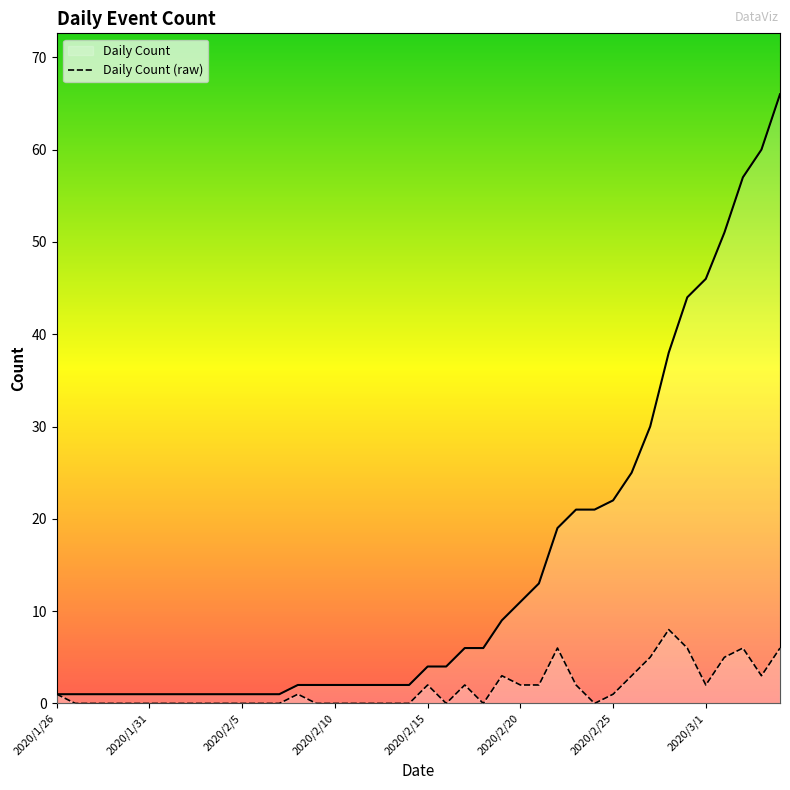

How many lines are shown in the chart?

2